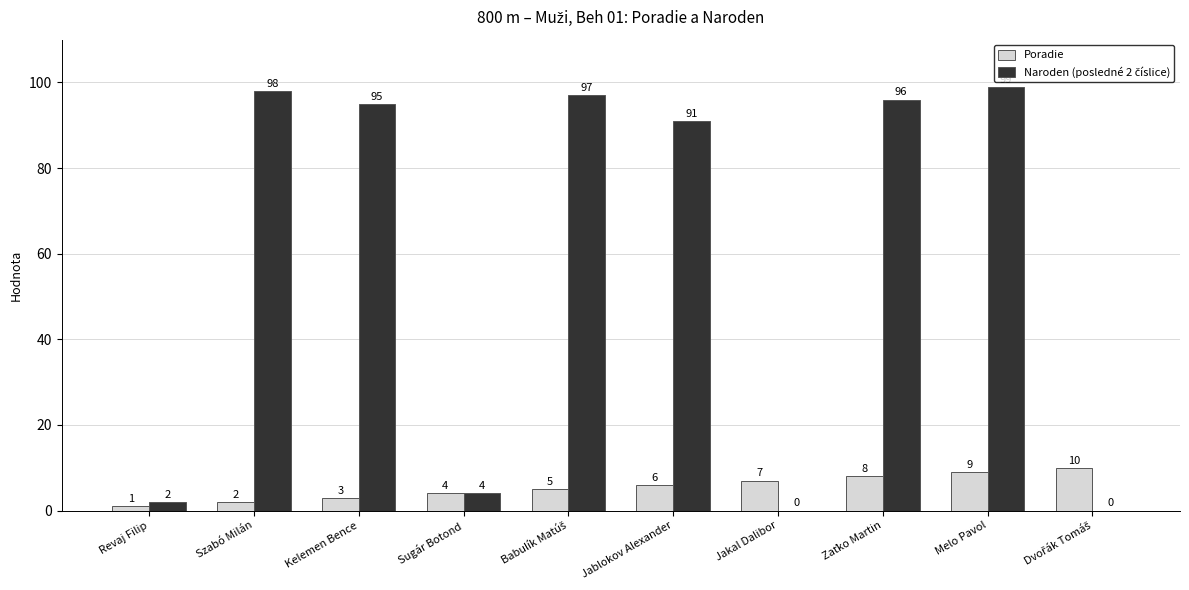

What is the approximate value of Poradie at Jakal Dalibor?

7